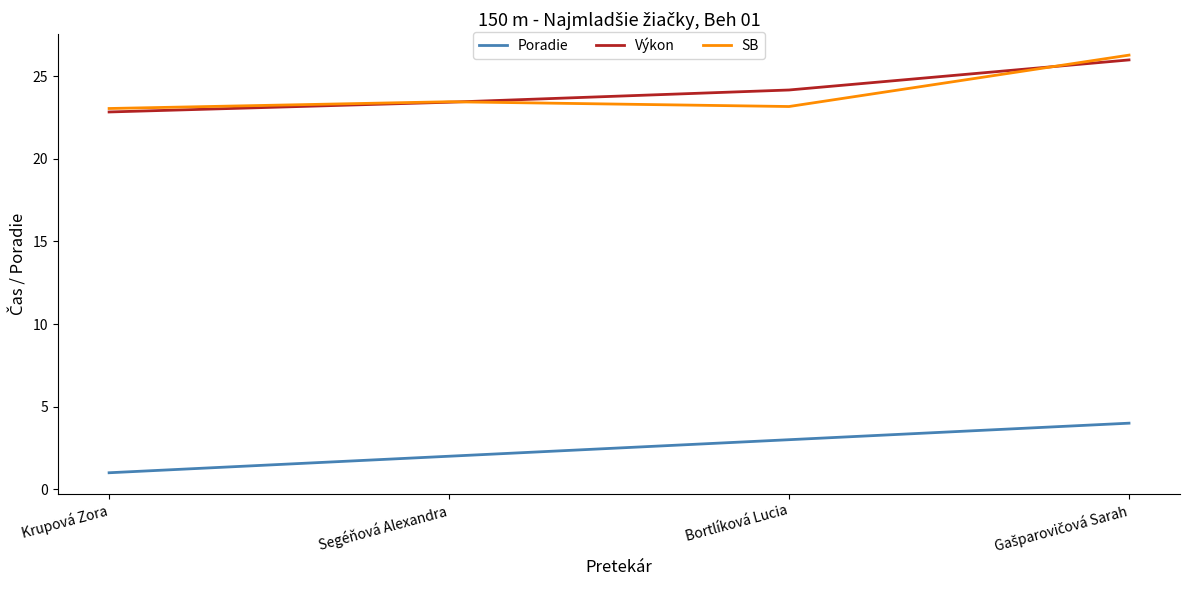

What is the difference between the second highest and minimum values in the SB series?

0.4